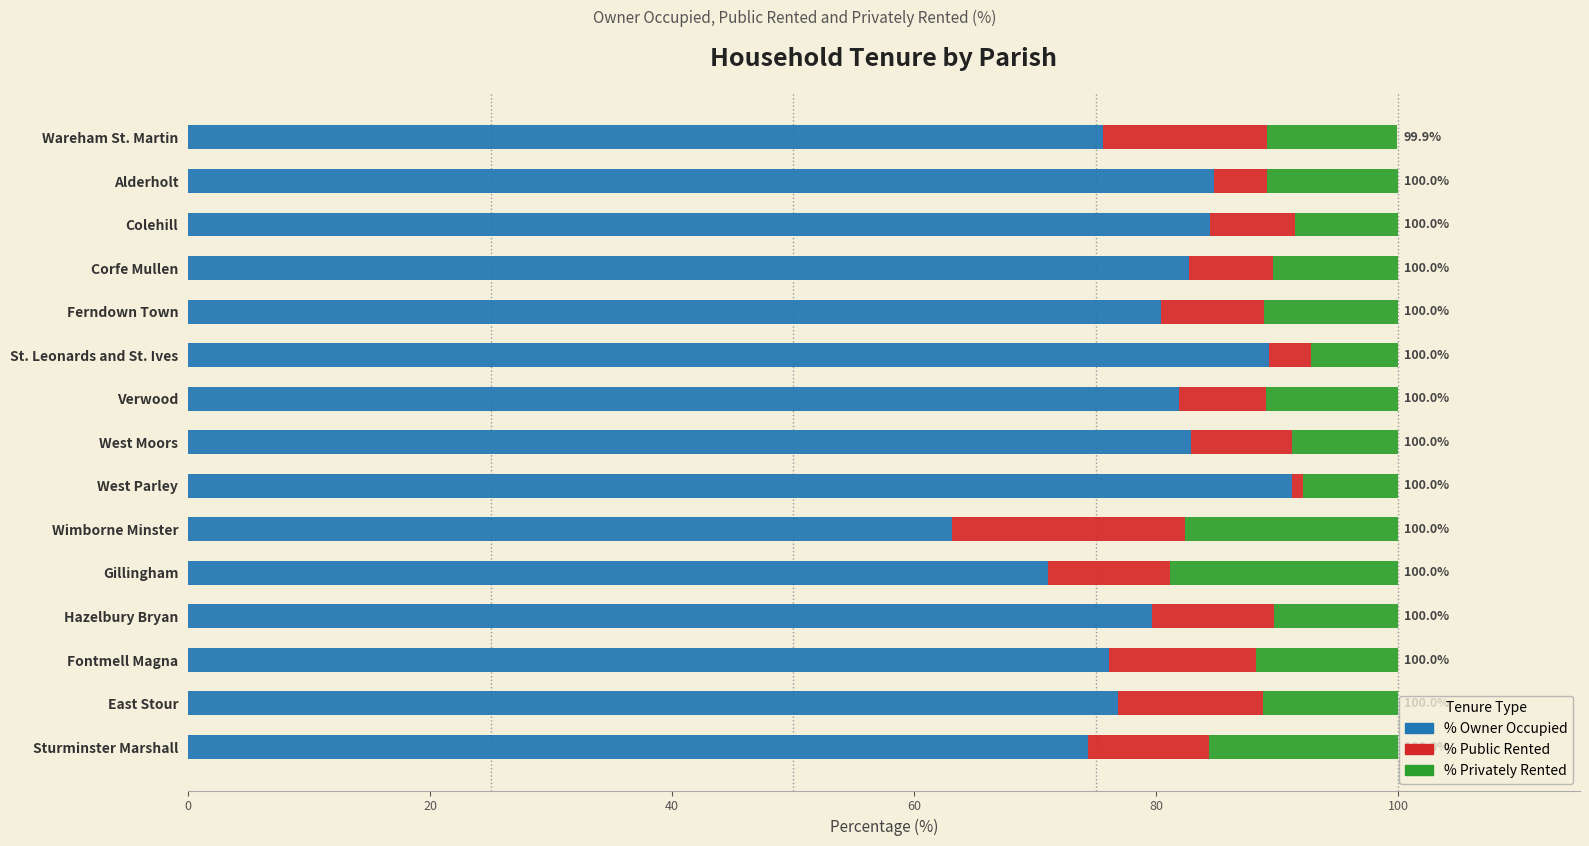

What is the total value across all series at Ferndown Town?

100.0